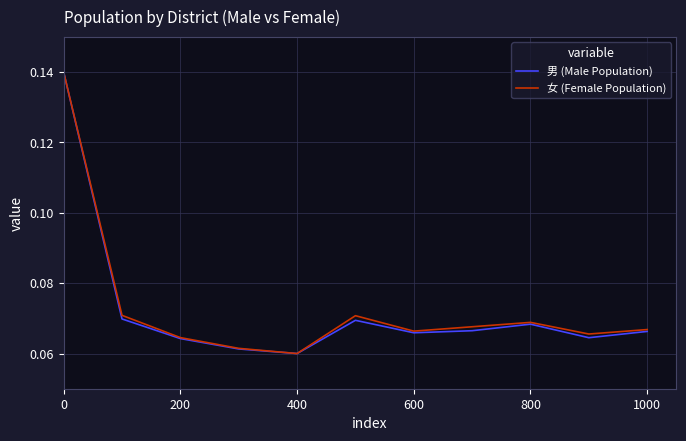

Rank the series by their average value, from highest to lowest.

女 (Female Population), 男 (Male Population)